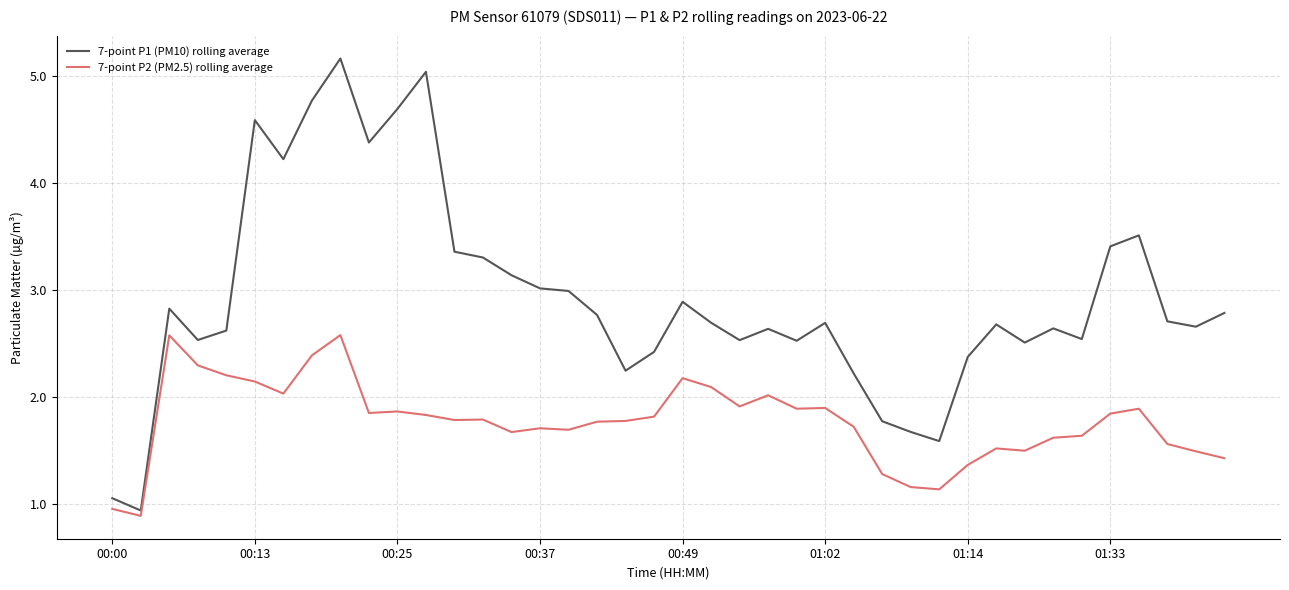

Which series has the largest total across all categories?

7-point P1 (PM10) rolling average